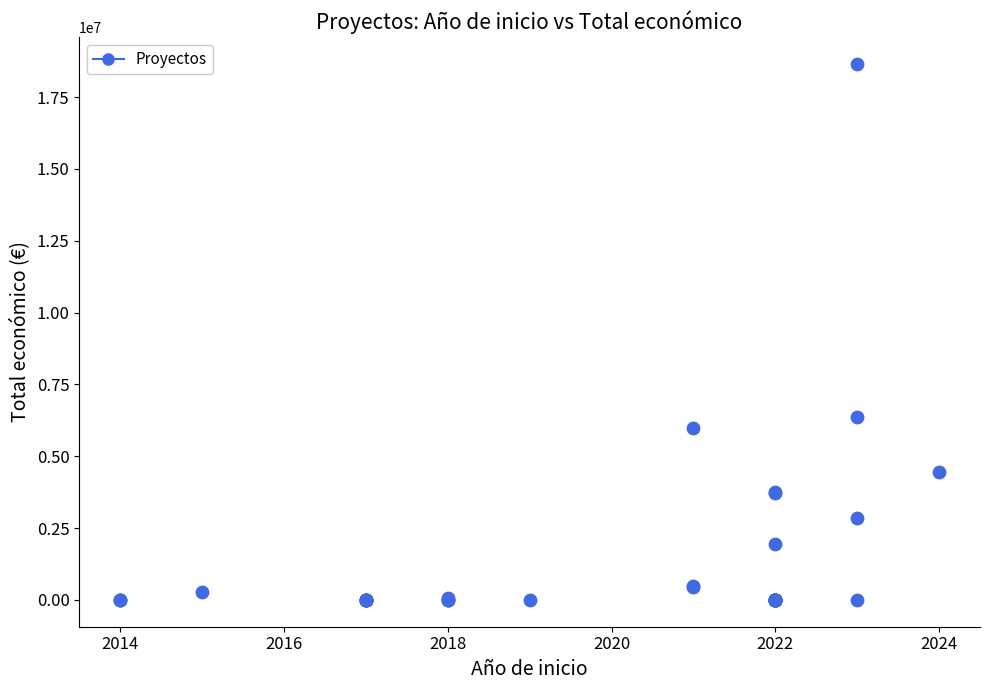

What Y value in the scatter plot is closest to 9328318?

6357762